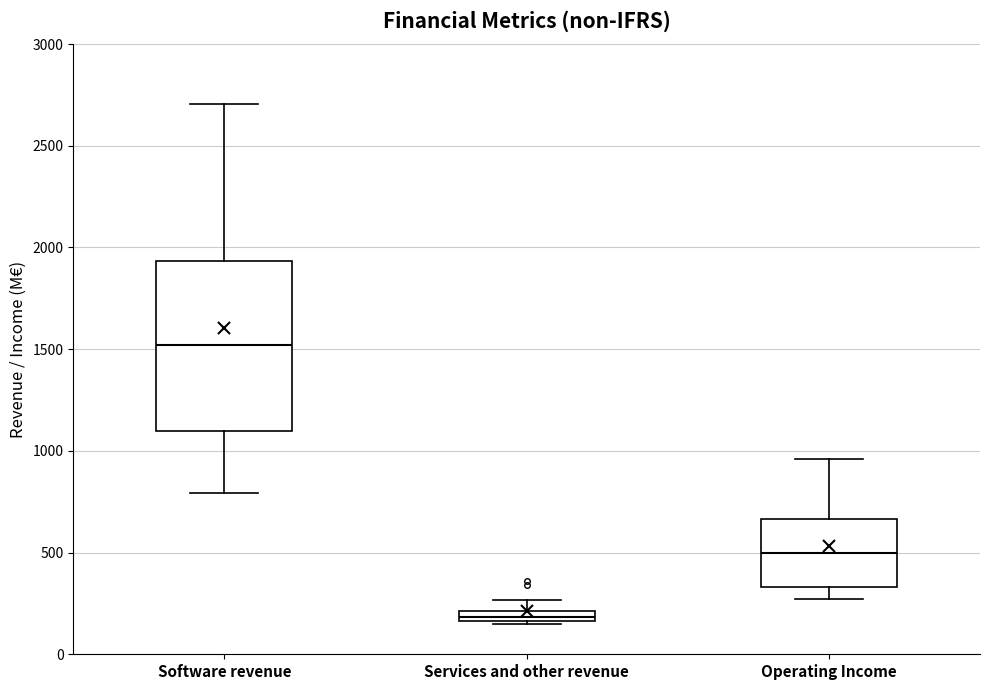

Where is the lower edge of the box for Services and other revenue on the y-axis? The values are not printed on the chart, so give them approximately, as read against the axis.

150